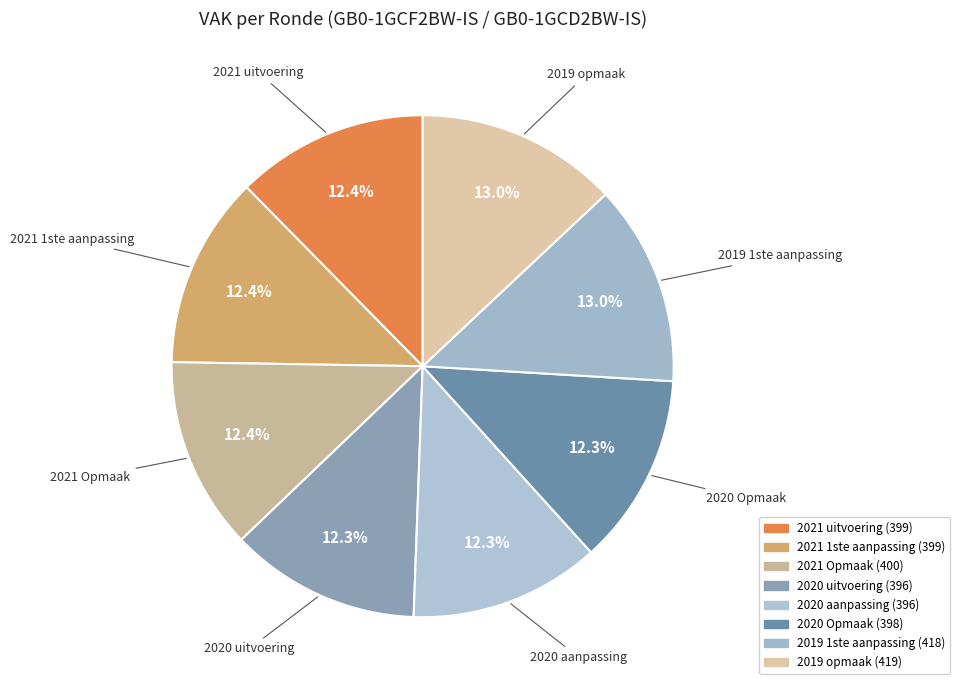

To the nearest percent, what percentage of the pie is 2021 1ste aanpassing?

12%